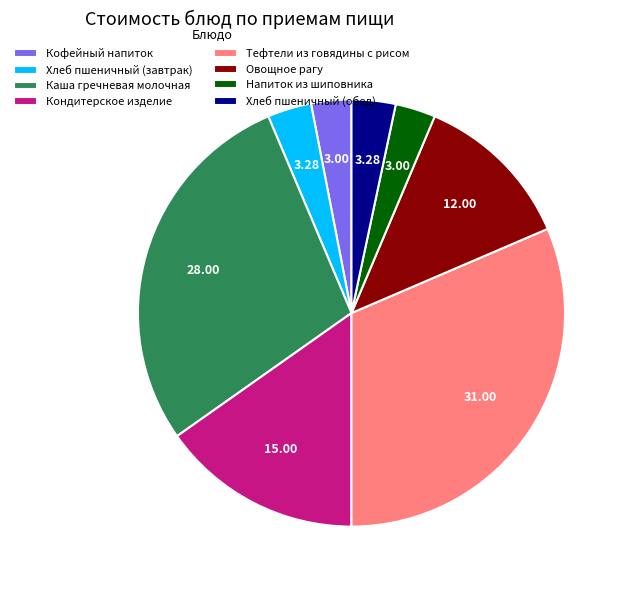

What is the ratio of the value at Кондитерское изделие to the value at Кофейный напиток?

5.0